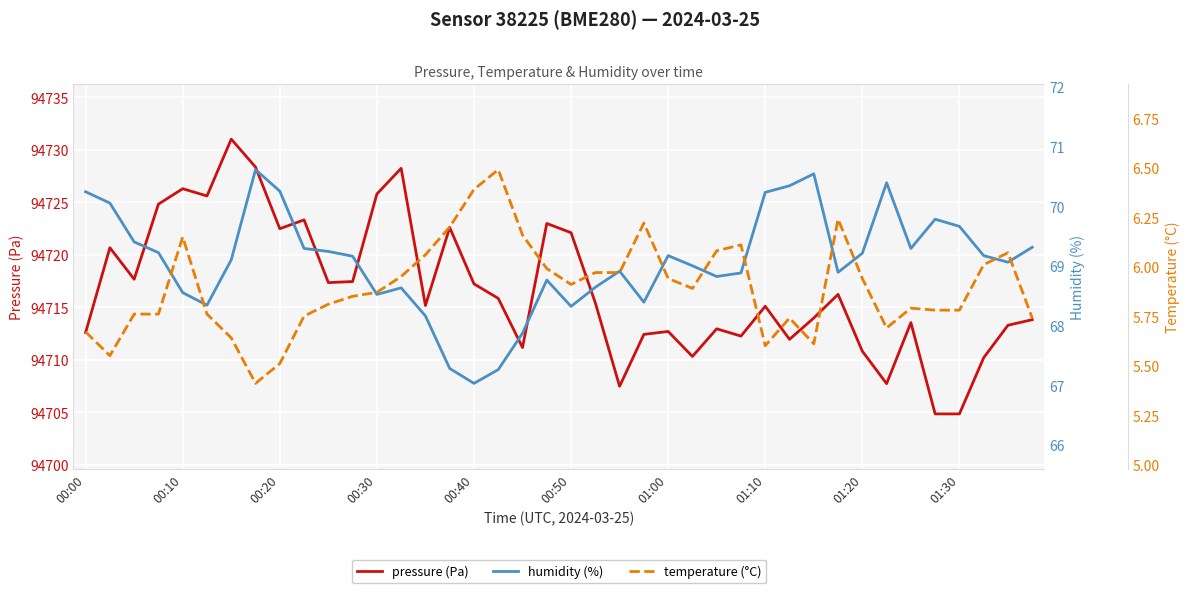

Which series has the largest total across all categories?

pressure (Pa)